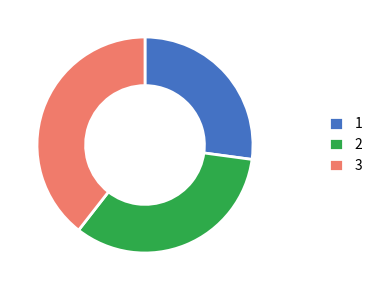

Does any single category account for the majority?

No